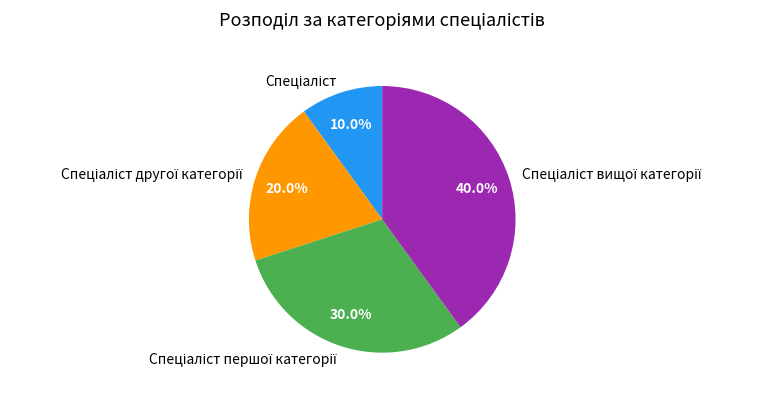

Is there any slice that represents more than half of the pie?

No